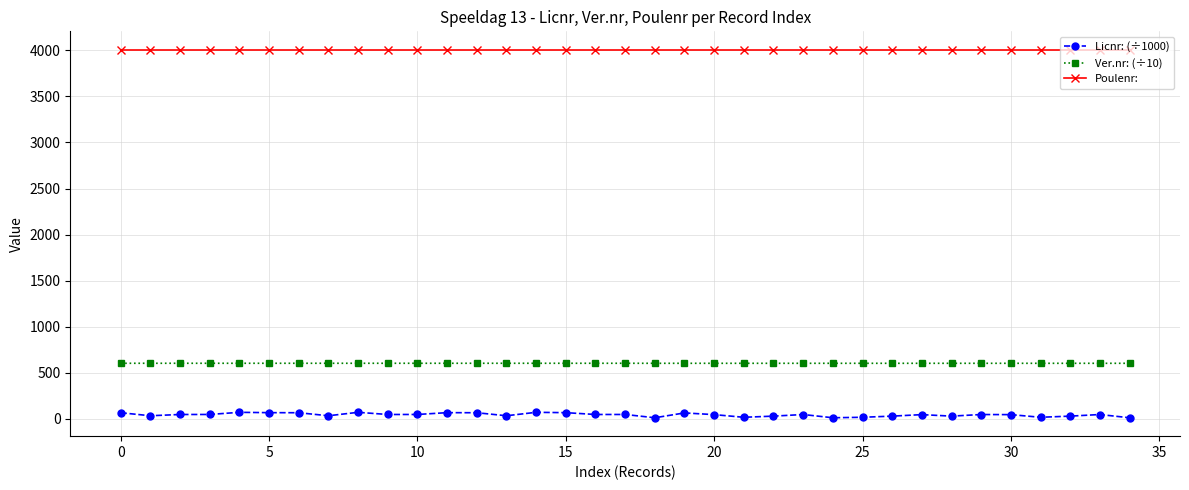

Which series has the widest spread of values?

Licnr: (÷1000)